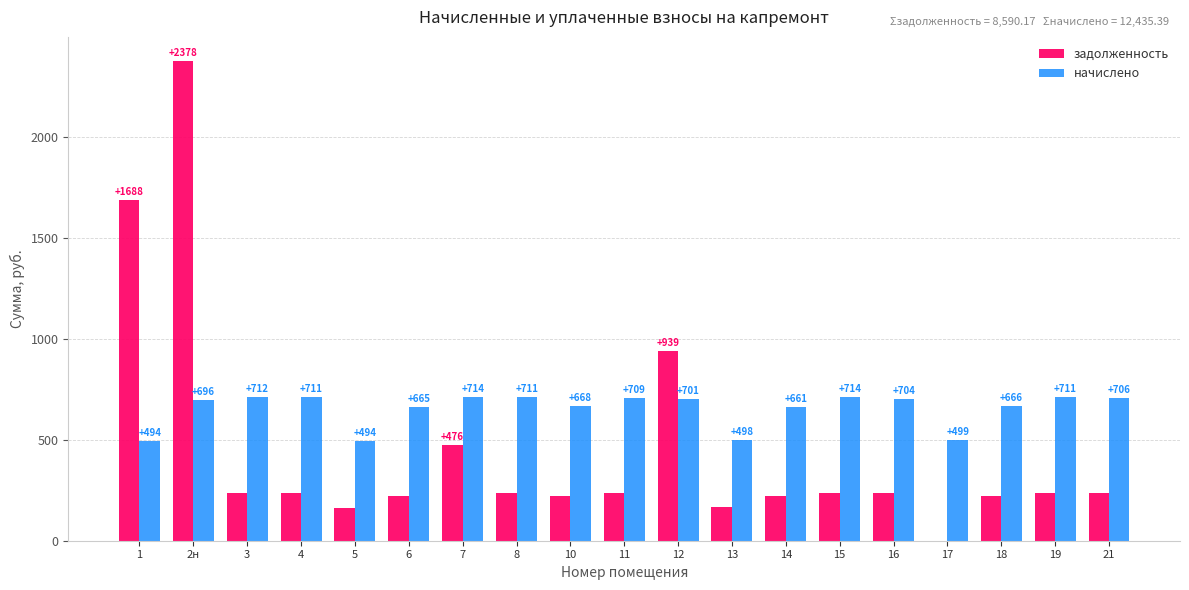

Read the задолженность value at 15.

238.0